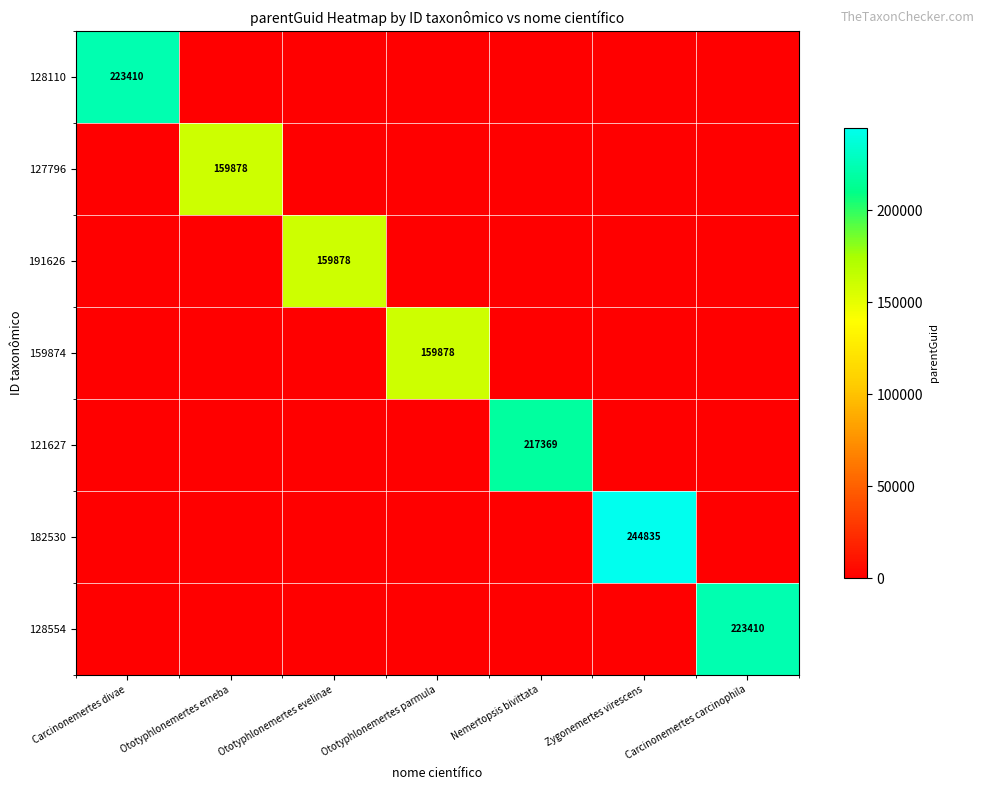

The 121627 series shows 75797 at Nemertopsis bivittata. True or false?

False